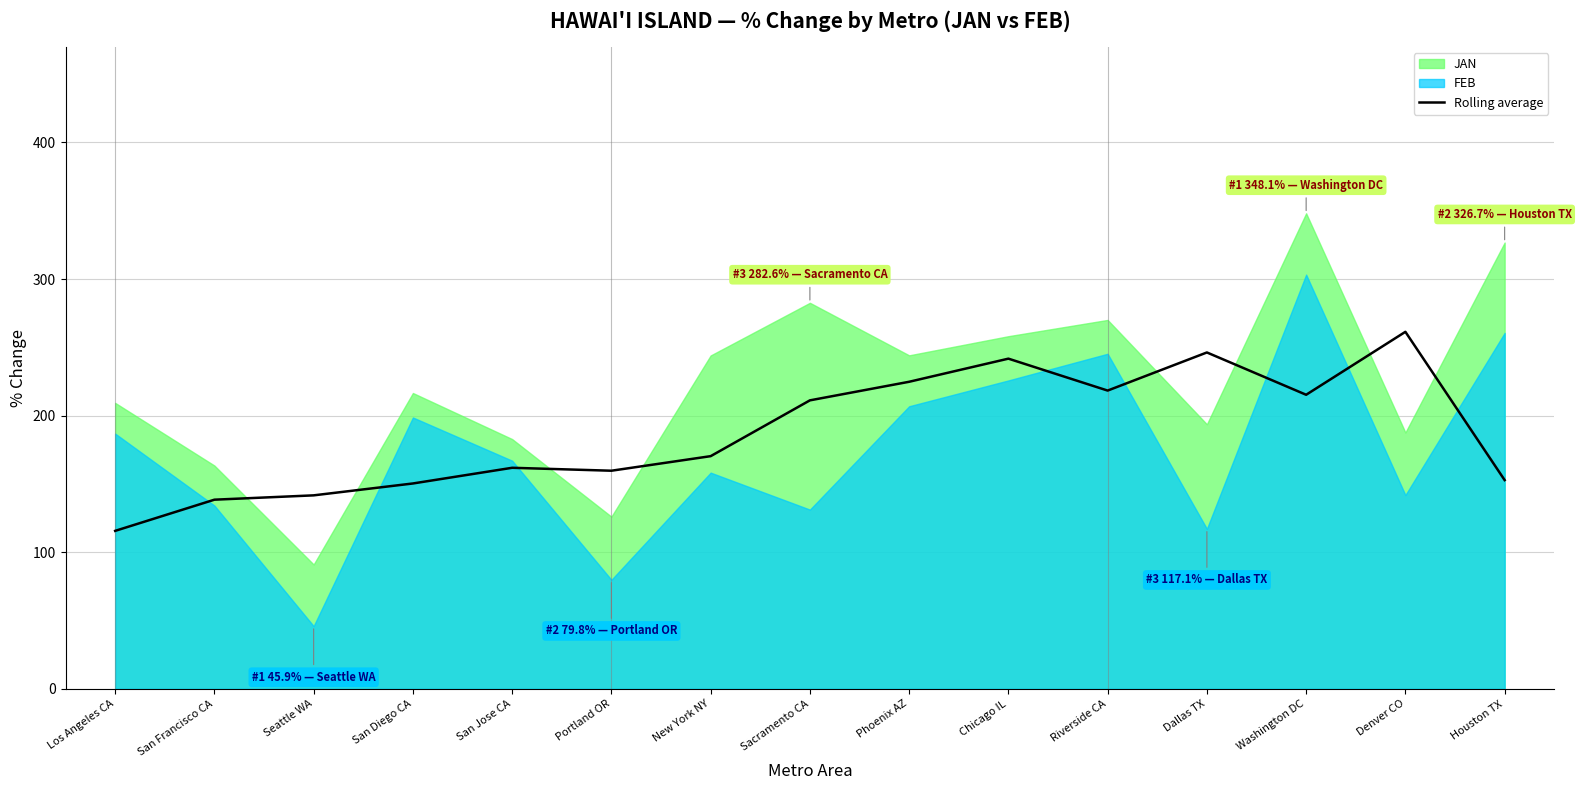

How many interior local peaks (higher than both neighbors) does the data have?

4